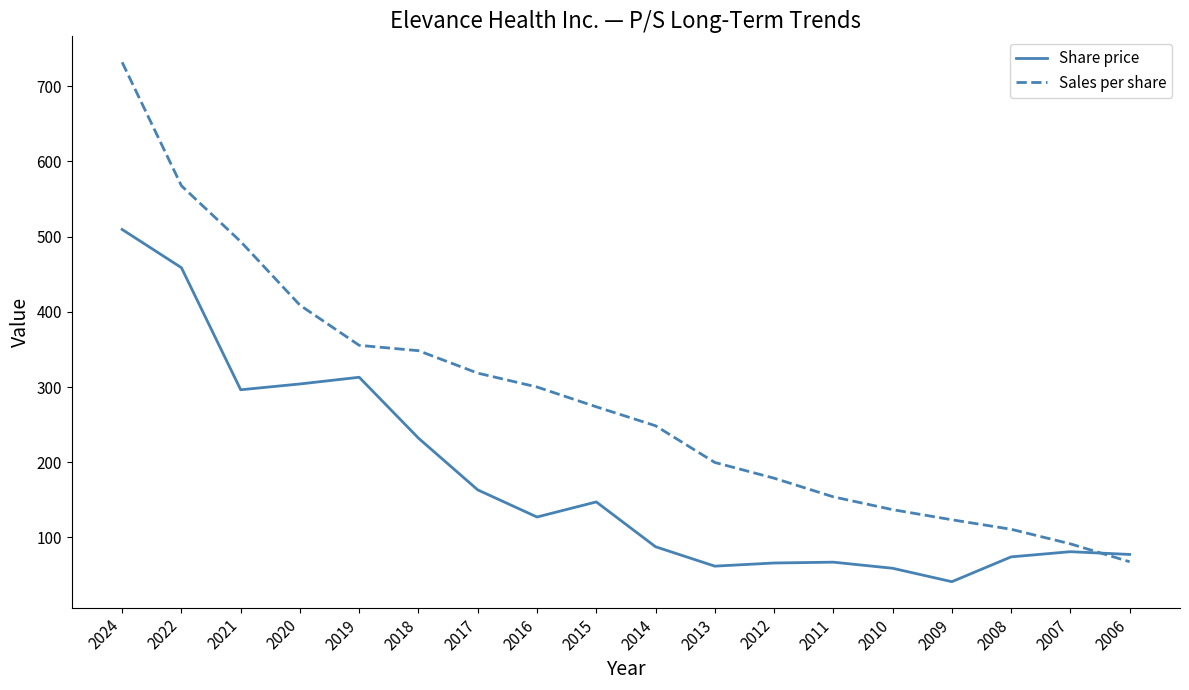

At which category does Share price reach its first local valley?

2021